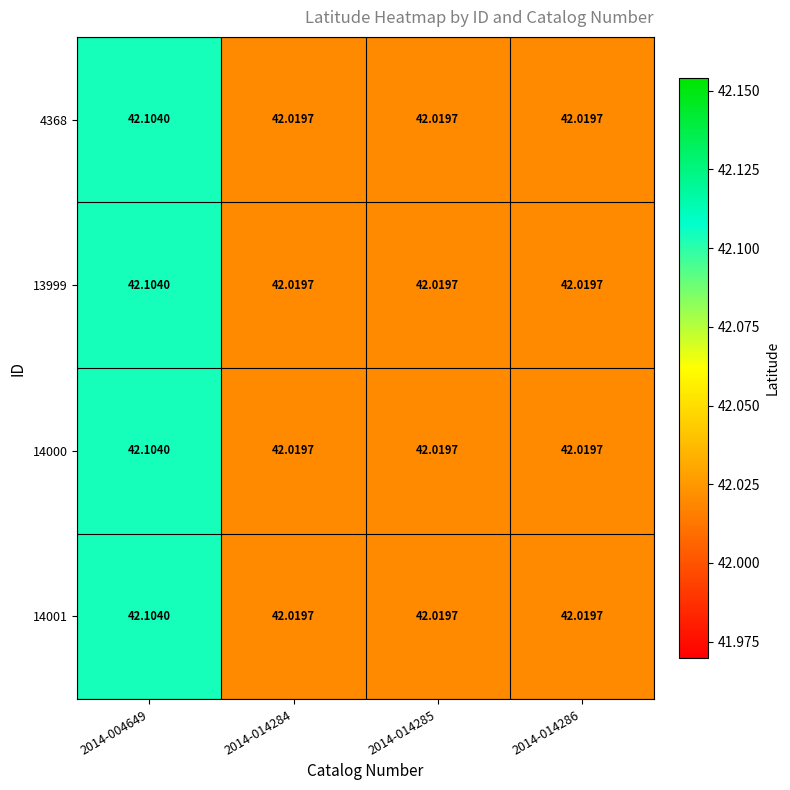

How many categories are shown in the chart?

4